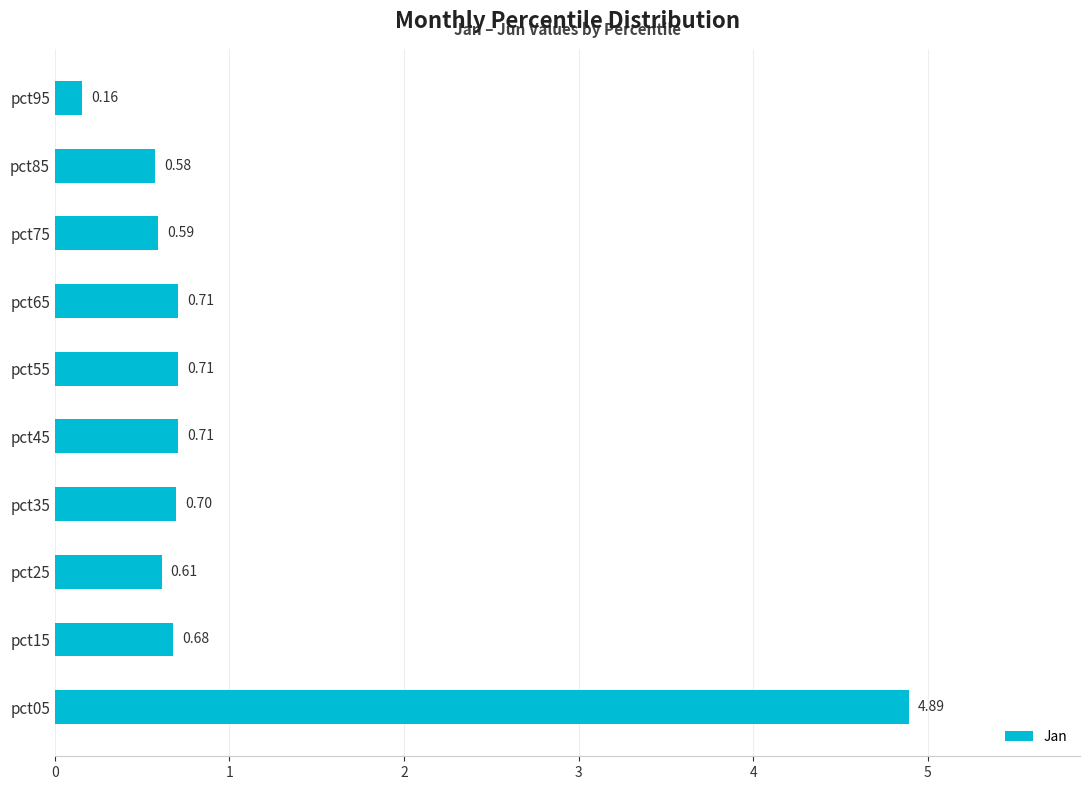

Which has a higher value, pct45 or pct75?

pct45